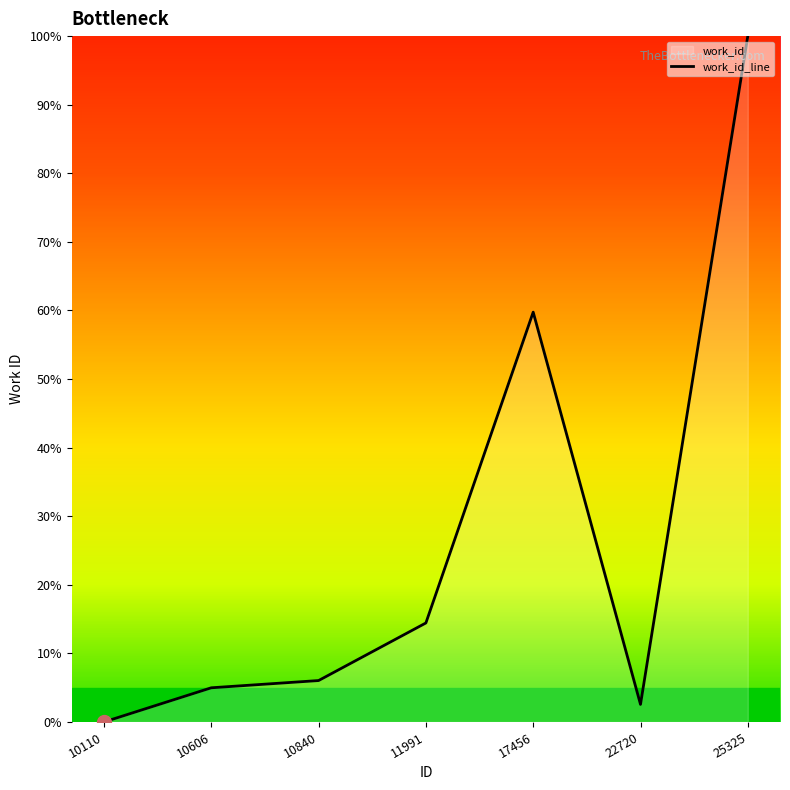

What is the difference between the maximum and minimum values?

100.0